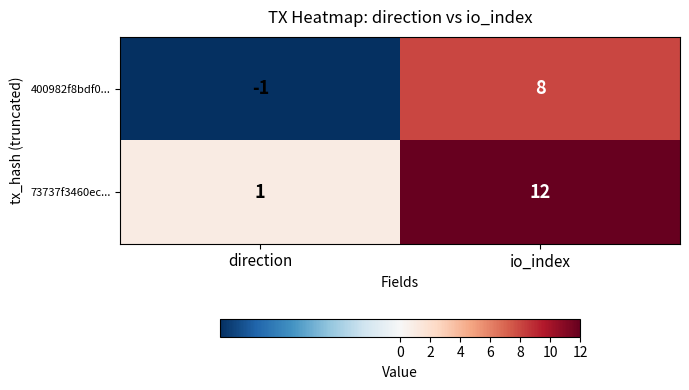

Between direction and io_index, which series saw the biggest shift?

73737f3460ec...